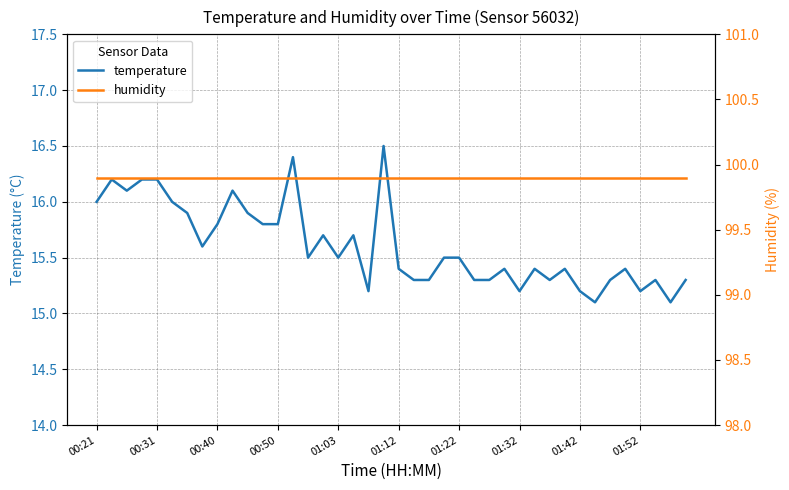

What is the minimum value for temperature?

15.1